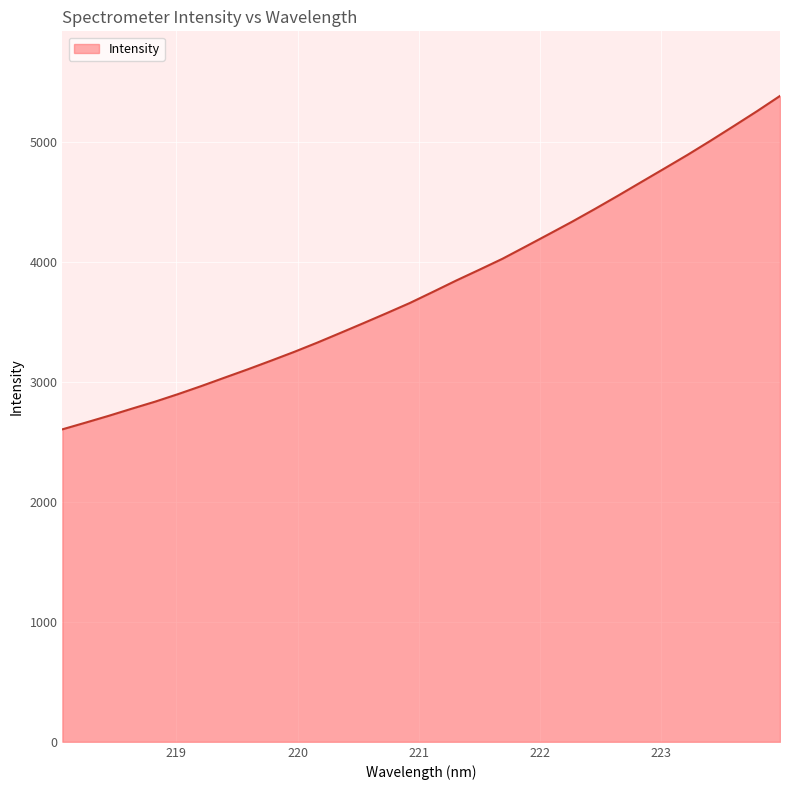

Does the chart display data point markers on the line(s)?

No